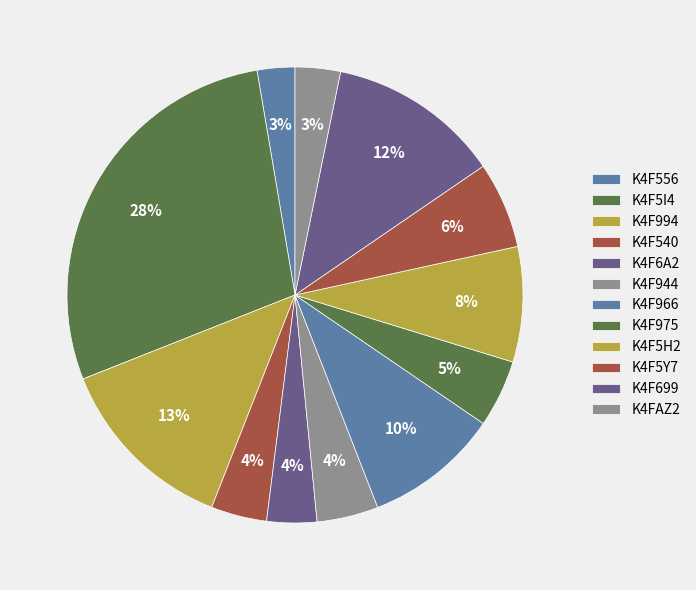

What percentage do K4FAZ2 and K4F540 together represent?

7.2%